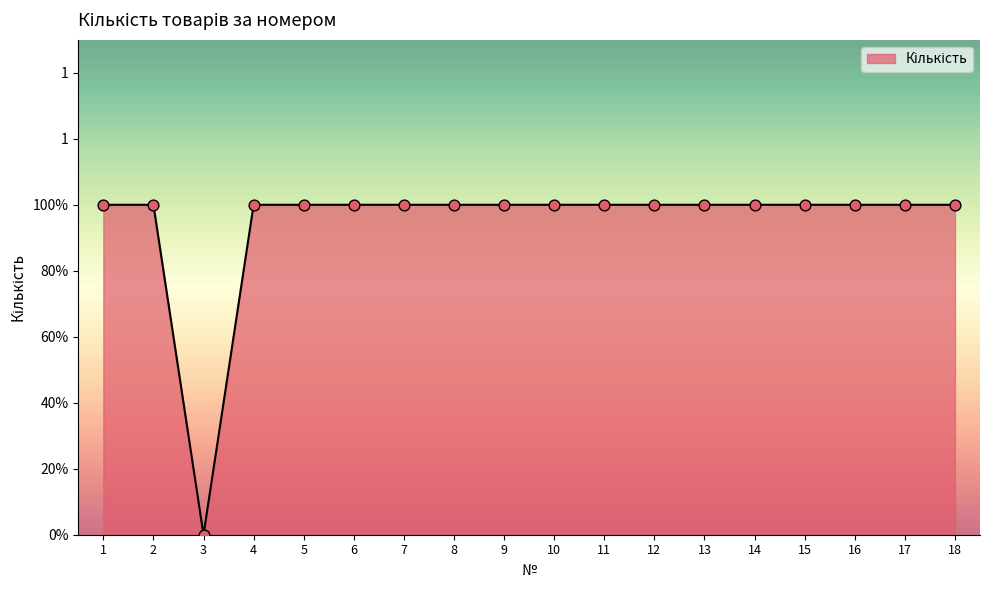

Which has a higher value, 5 or 9?

5